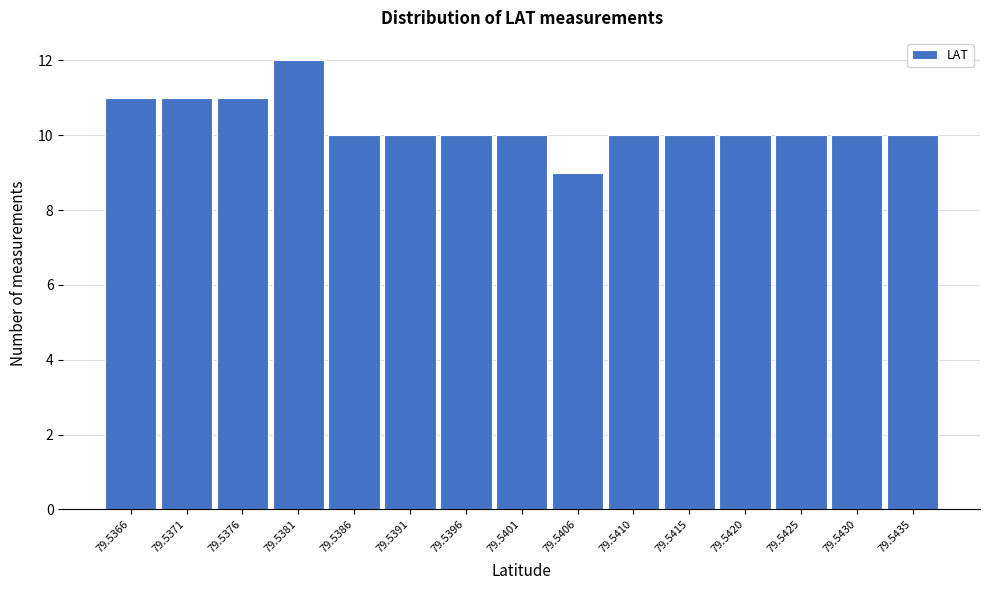

Reading left to right, what are all the values shown in this chart?

11	11	11	12	10	10	10	10	9	10	10	10	10	10	10